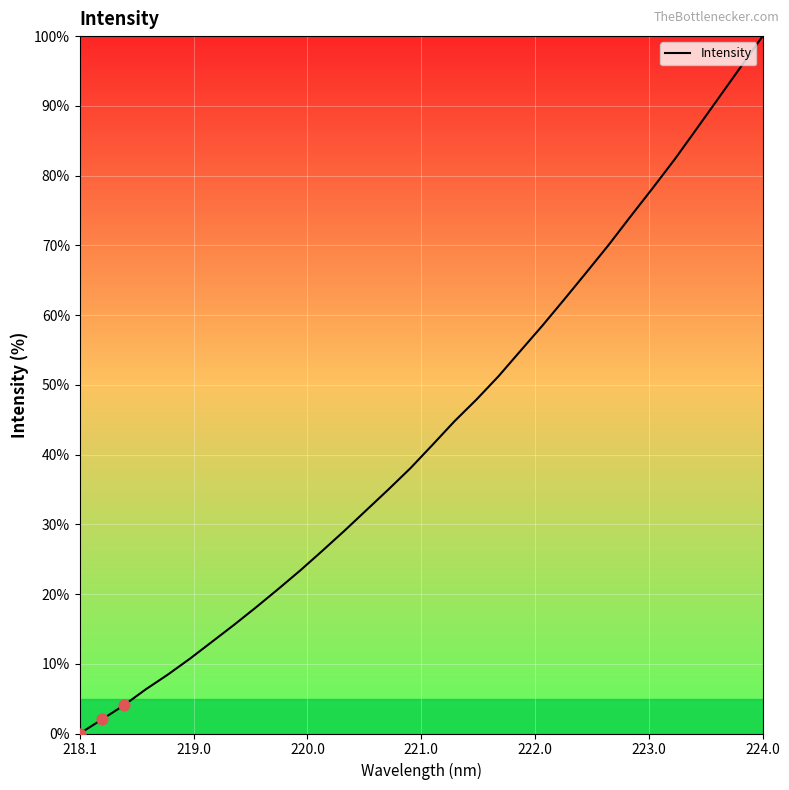

What is the difference between the maximum and minimum values?

100.0